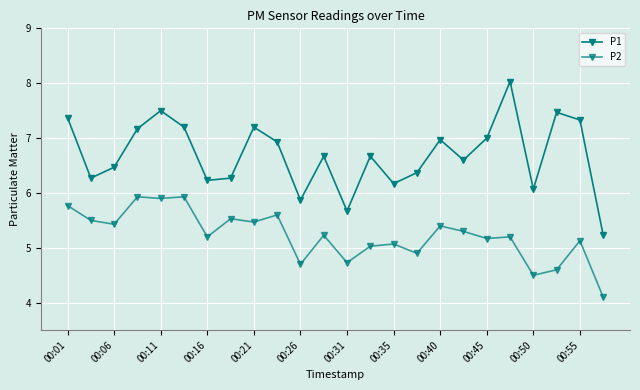

Is this an area chart (filled region under the line)?

No